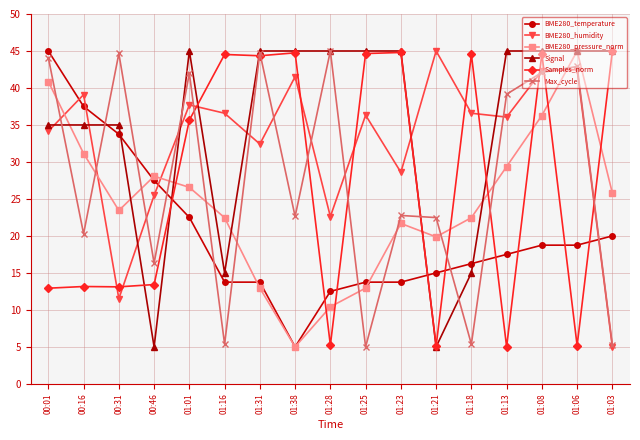

What is the maximum value shown in the chart?

45.0